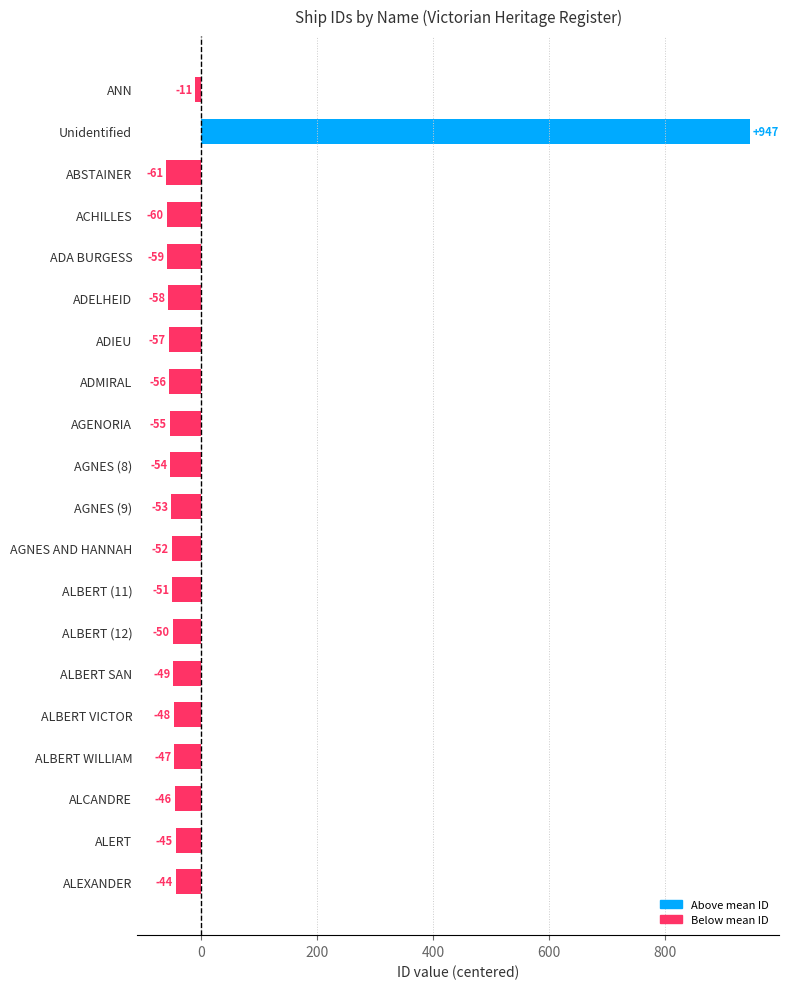

What is the maximum value shown in the chart?

947.5